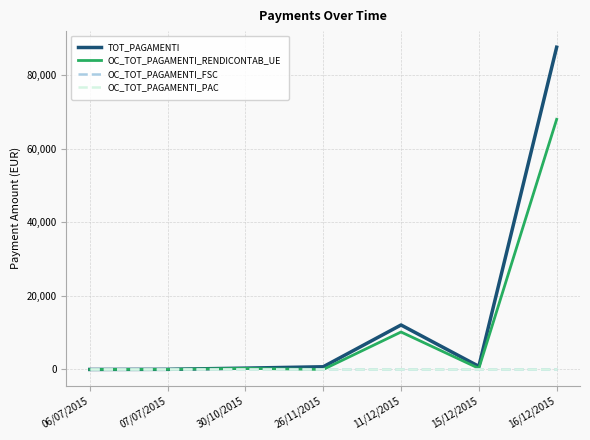

What is the maximum value for TOT_PAGAMENTI?

87567.6